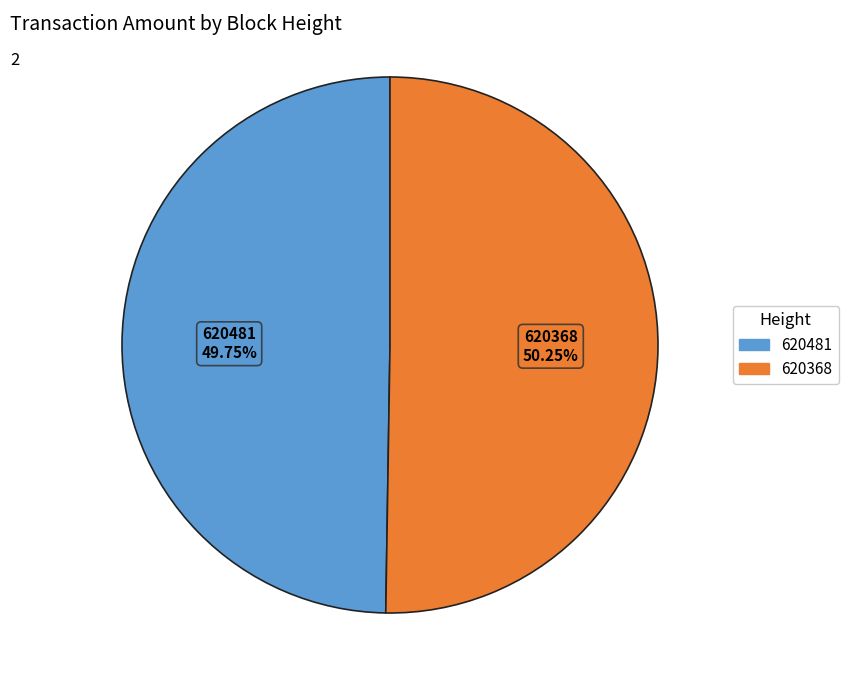

Which has a higher value, 620481 or 620368?

620368